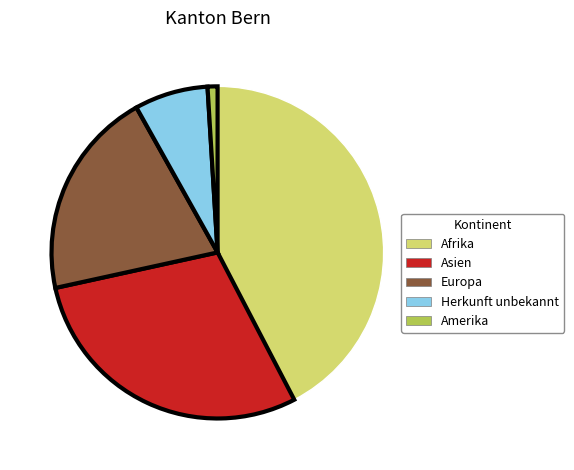

Does any single category account for the majority?

No